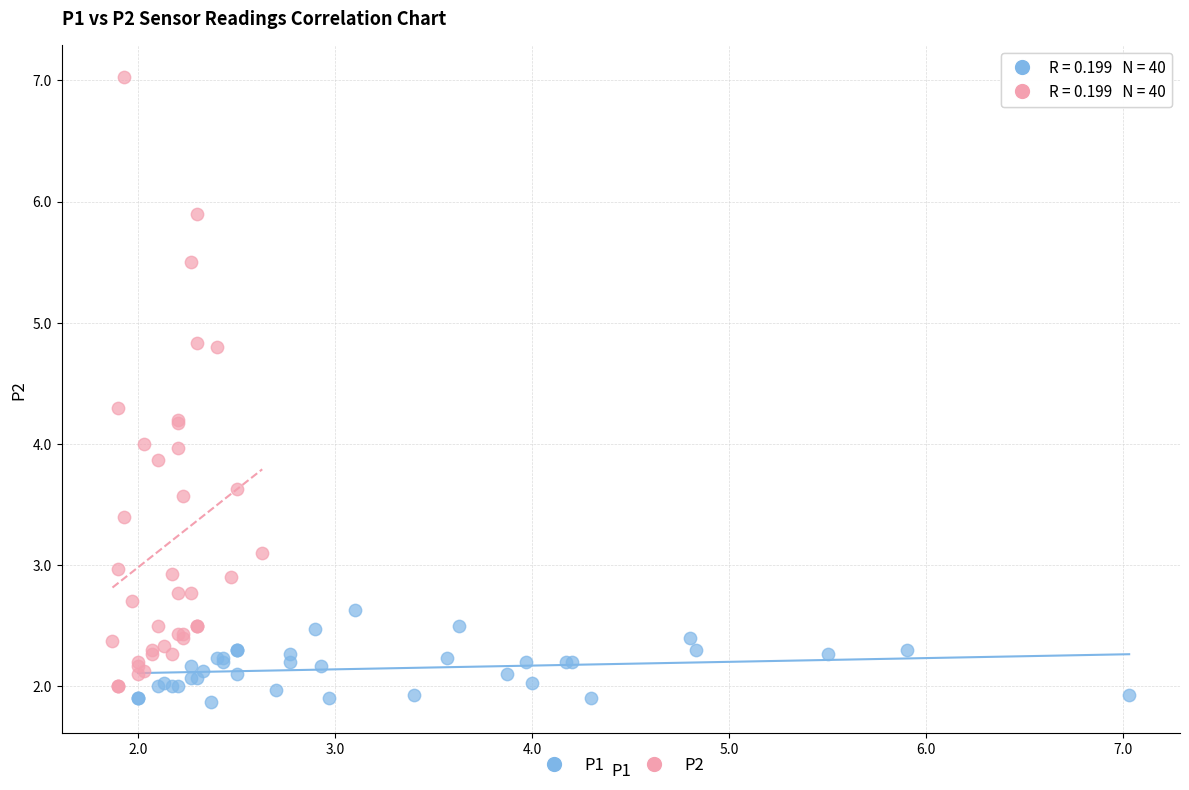

Which series has the widest spread of Y values?

P2